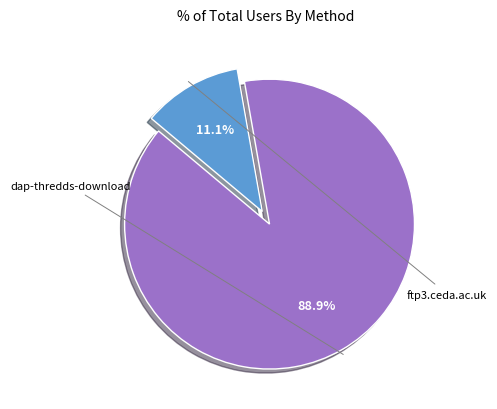

To the nearest percent, what percentage of the pie is dap-thredds-download?

89%